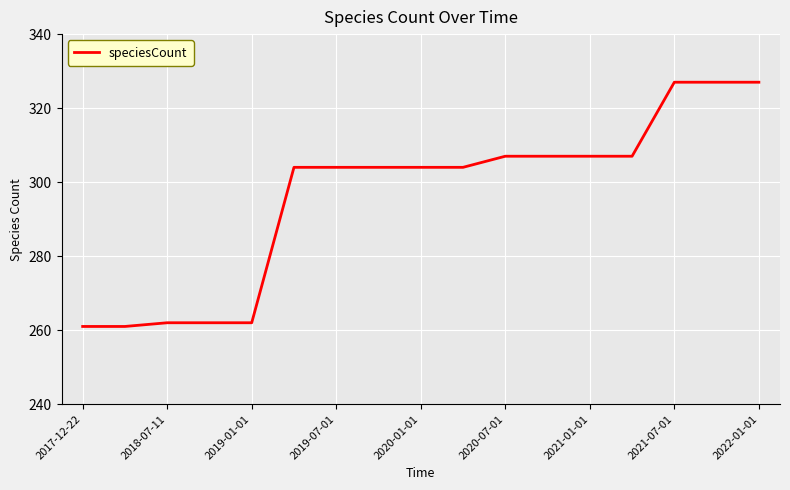

What is the difference between the maximum and minimum values?

66